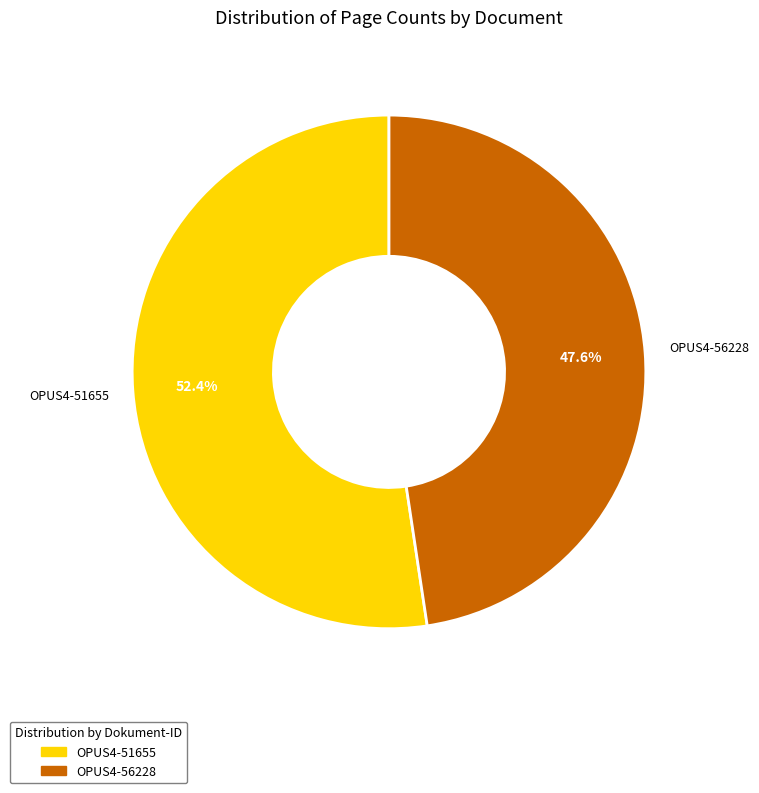

How many slices are in this pie chart?

2